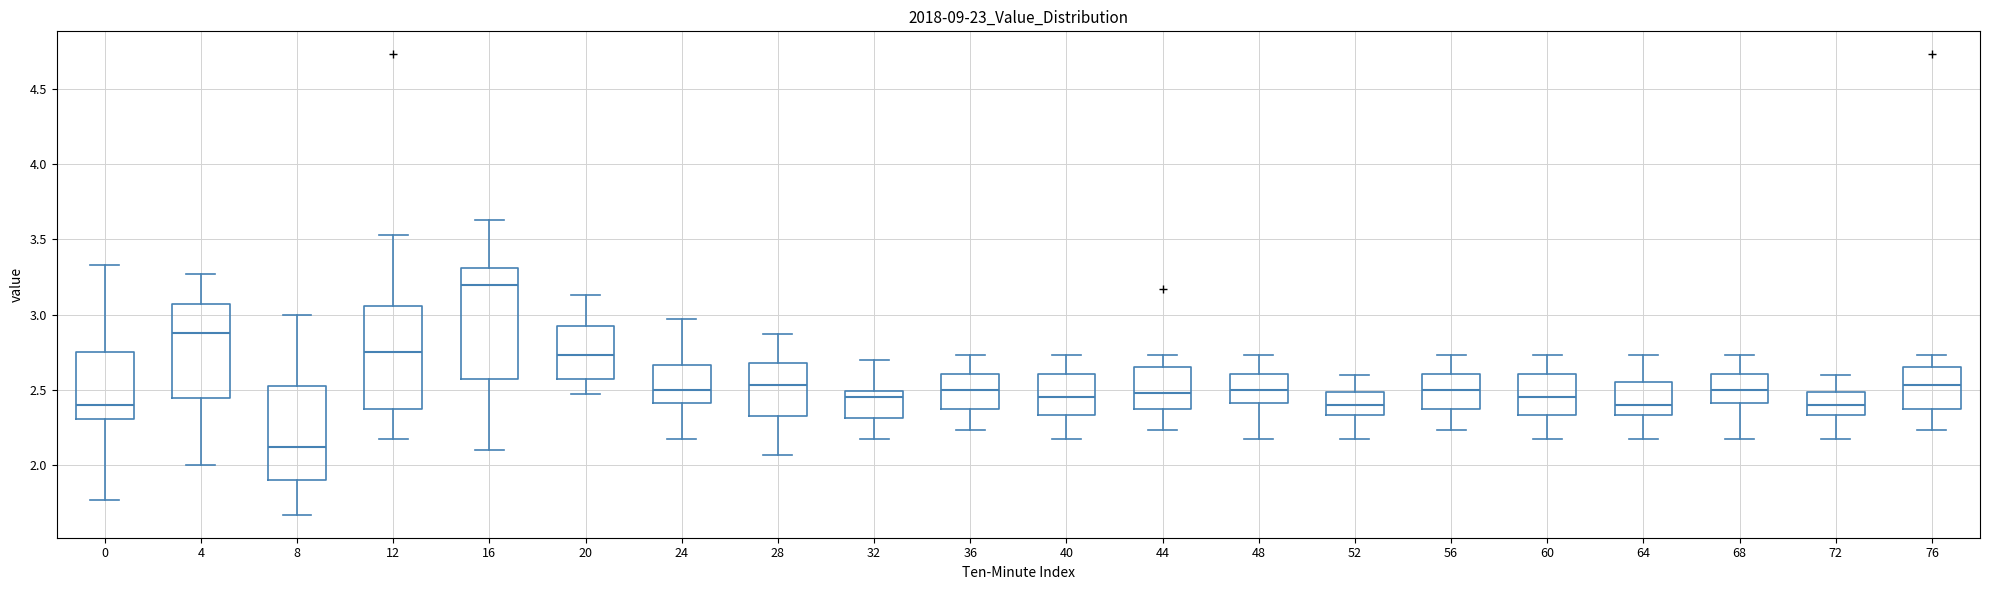

Which box's median line is the lowest?

8